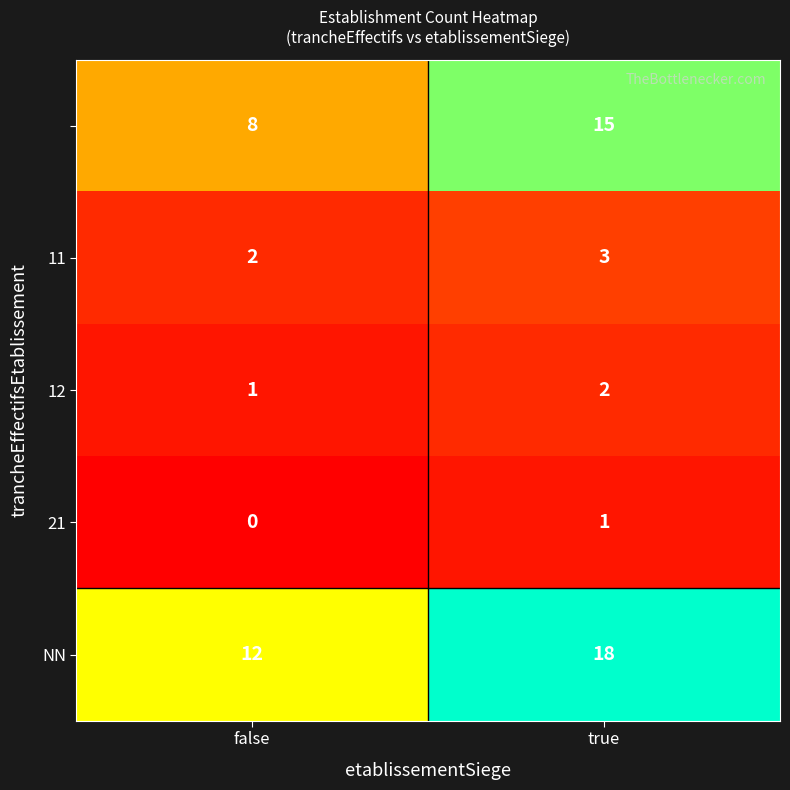

Which category has the lowest value across all series?

false